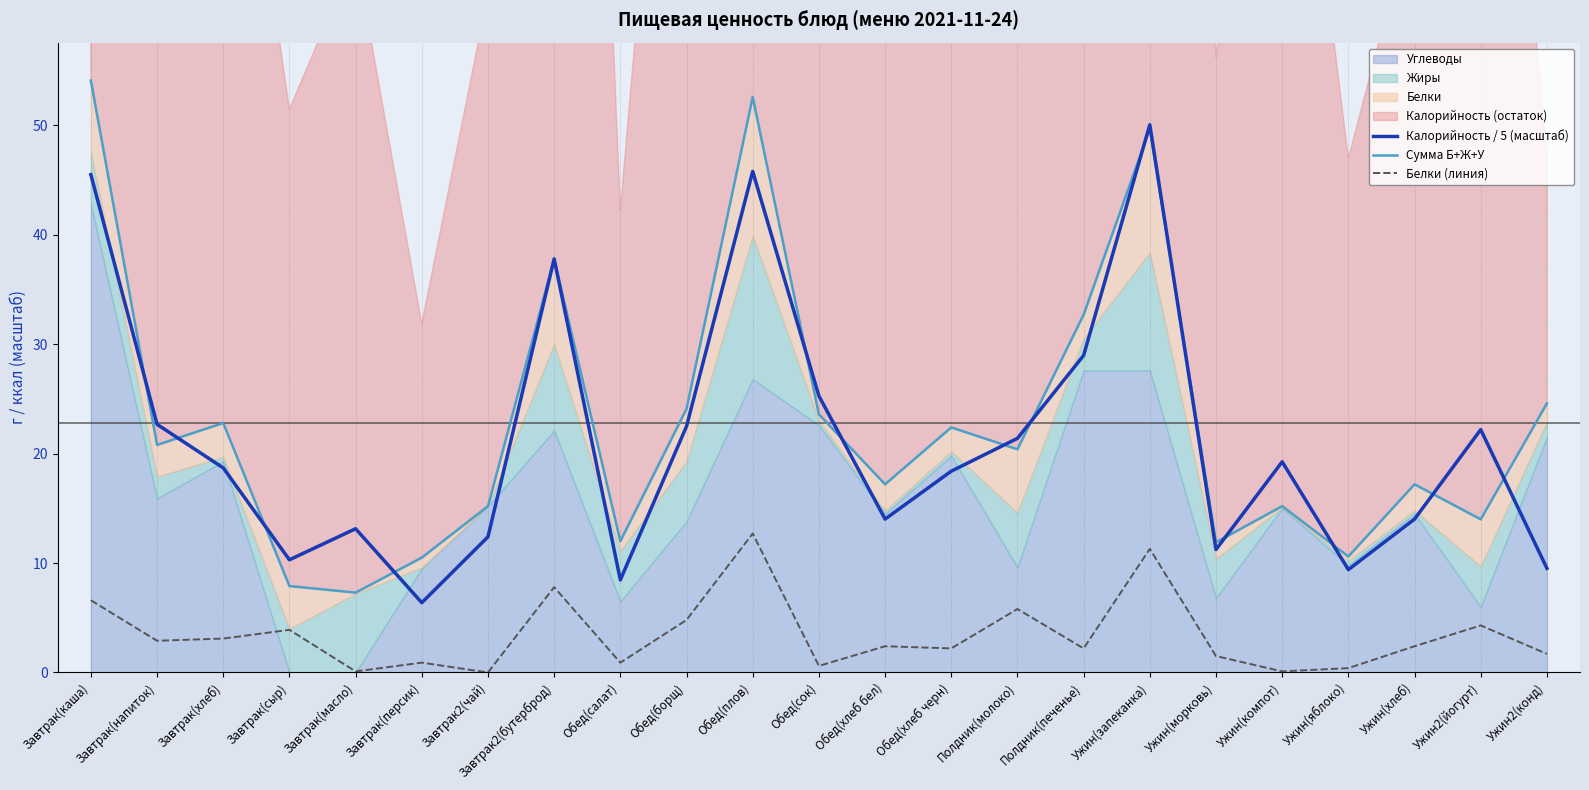

Reading left to right, extract all data points from this chart.

Калорийность / 5 (масштаб): 45.5	22.7	18.7	10.3	13.1	6.4	12.4	37.8	8.5	22.5	45.8	25.3	14.0	18.4	21.4	29.0	50.1	11.2	19.3	9.4	14.0	22.2	9.5
Сумма Б+Ж+У: 54.1	20.8	22.8	7.9	7.3	10.5	15.2	37.8	12.0	24.1	52.6	23.6	17.2	22.4	20.4	32.7	49.7	11.9	15.2	10.6	17.2	14.0	24.6
Белки (линия): 6.6	2.9	3.1	3.9	0.1	0.9	0.0	7.8	0.9	4.8	12.7	0.6	2.4	2.2	5.8	2.2	11.3	1.5	0.1	0.4	2.4	4.3	1.7